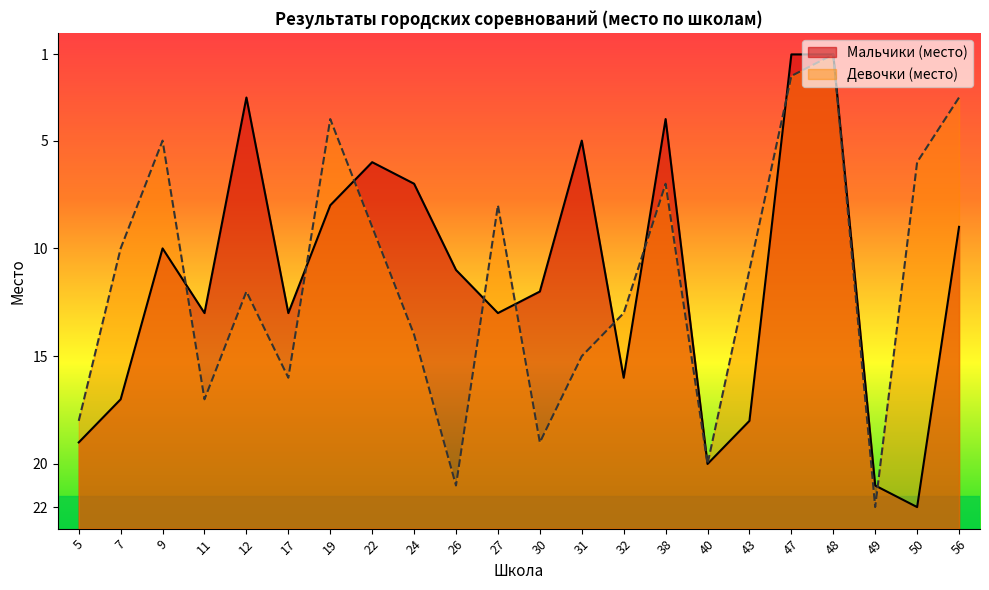

Reading left to right, what are all the values shown in this chart?

Мальчики (место): 4	6	13	10	20	10	15	17	16	12	10	11	18	7	19	3	5	22	22	2	1	14
Девочки (место): 5	13	18	6	11	7	19	14	9	2	15	4	8	10	16	3	12	21	22	1	17	20